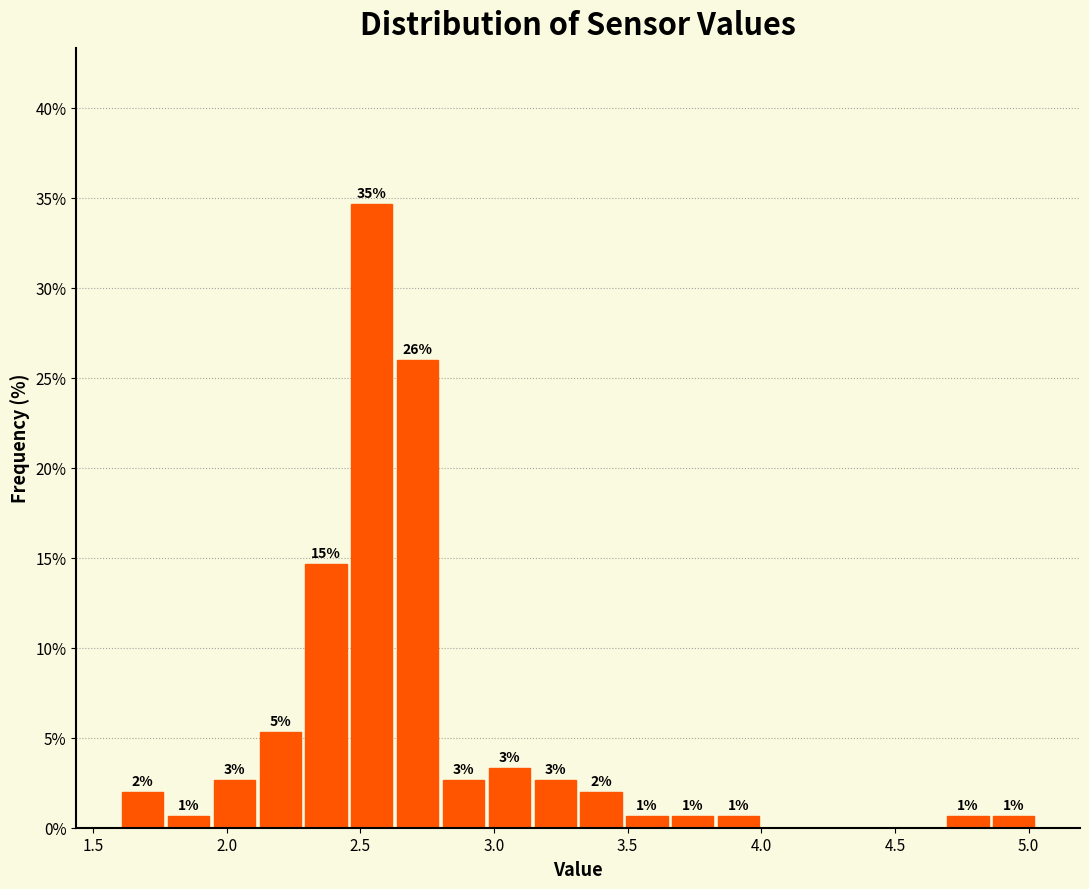

Around what value on the x-axis is the tallest bar? Give the approximate position of its centre, as read against the axis.

2.55